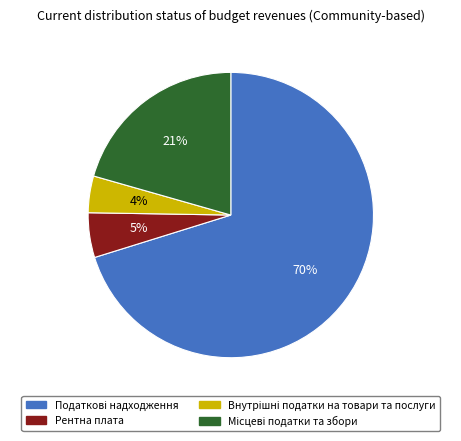

Is it true that Рентна плата is 19% of the pie?

False